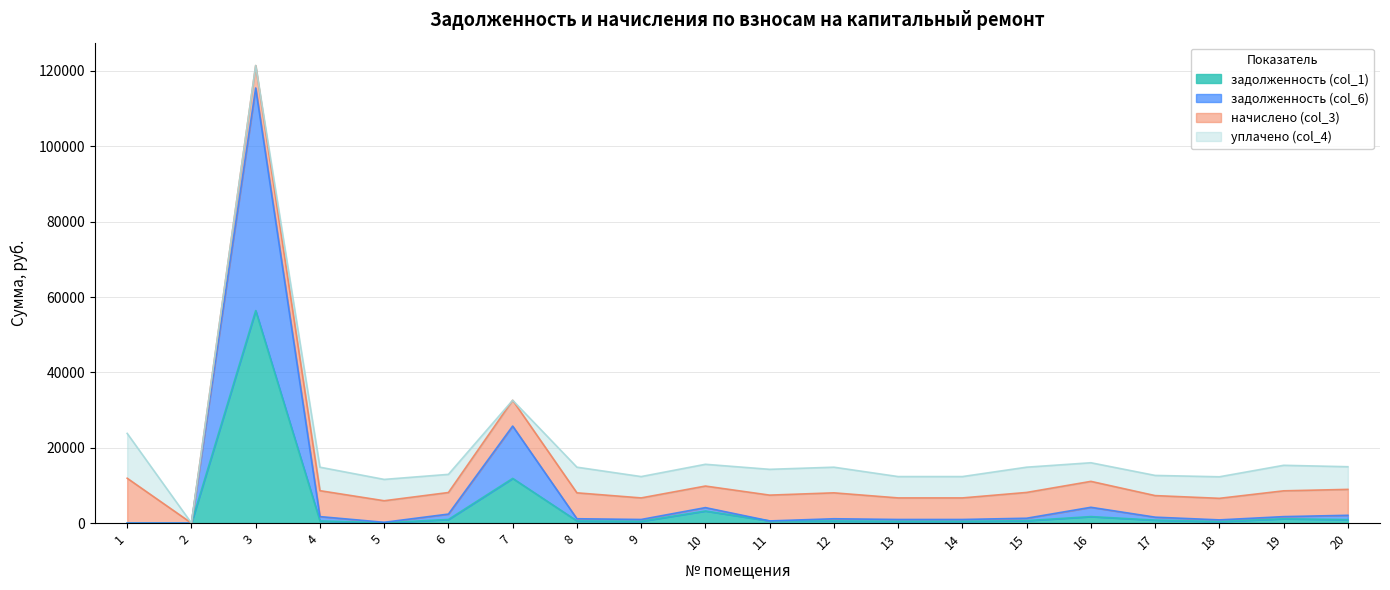

The задолженность (col_6) series shows 249.9 at 12. True or false?

False